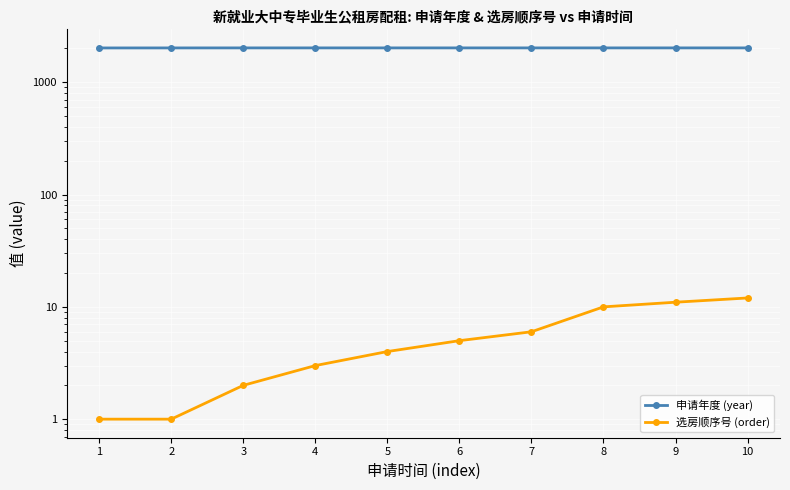

True or false: 选房顺序号 (order) and 申请年度 (year) intersect in this chart.

False